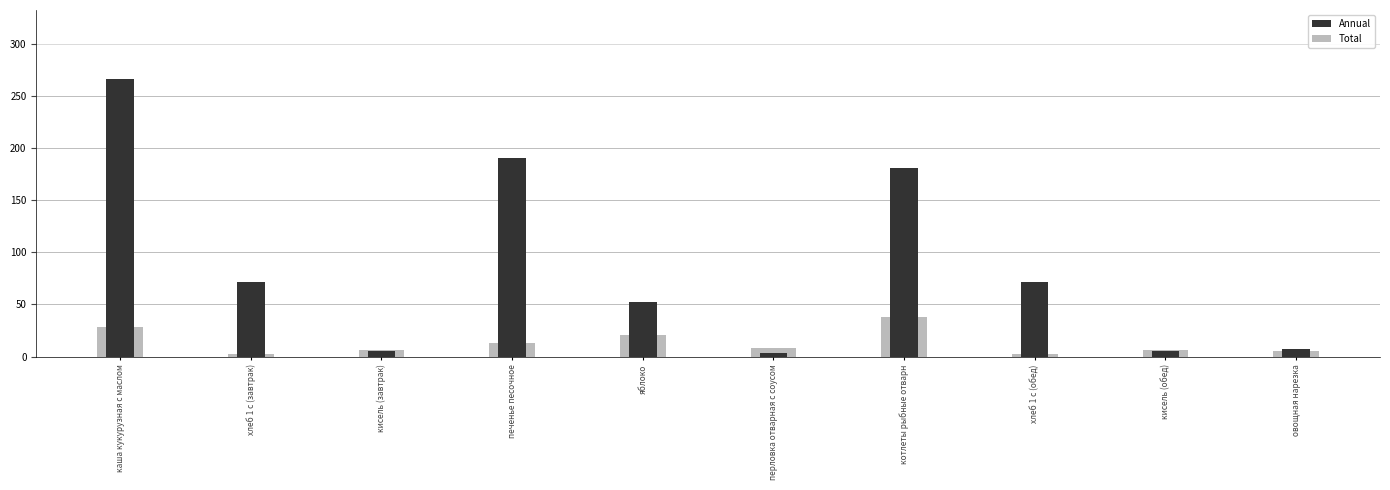

True or false: Annual has a value of 3.2 at кисель (обед).

False